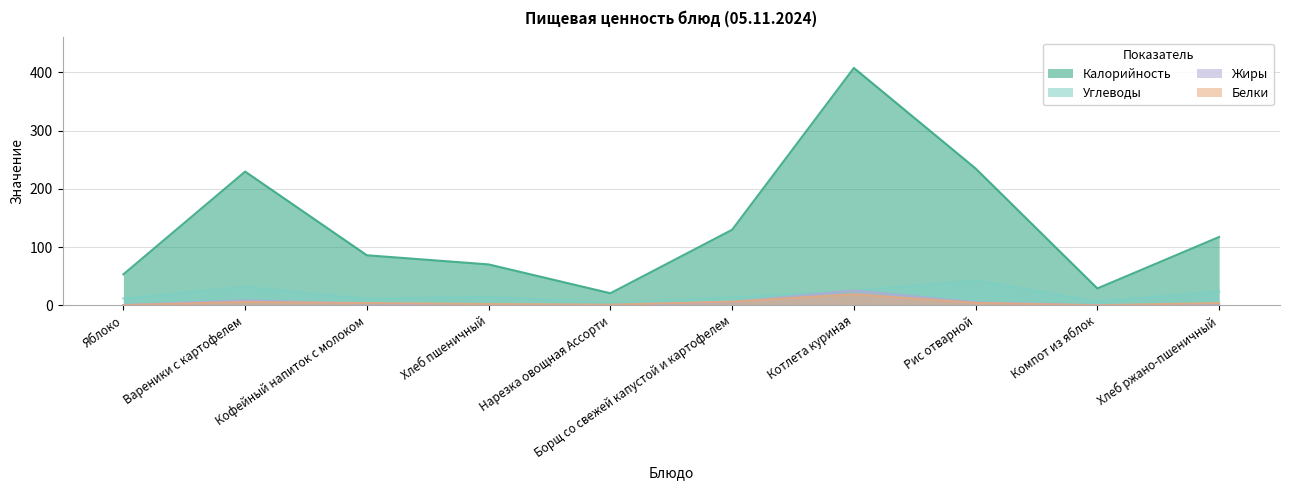

True or false: Жиры has a value of 0.2 at Хлеб пшеничный.

True